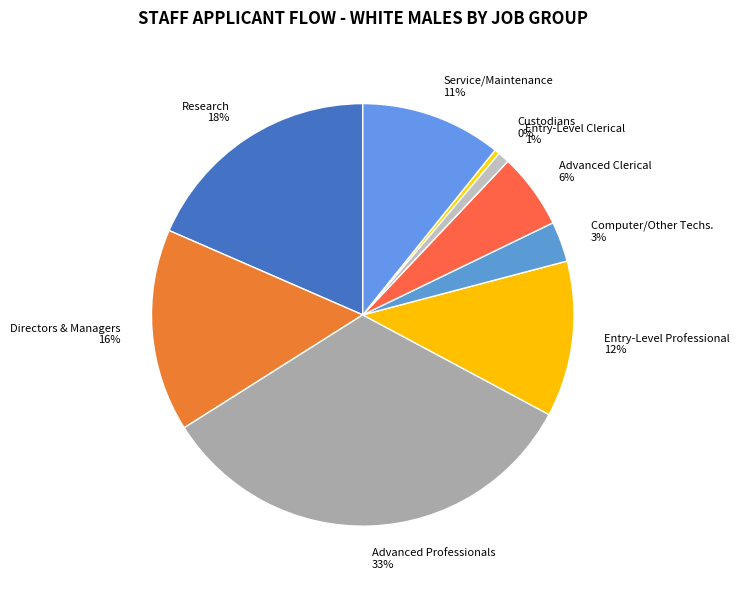

Does any single category account for the majority?

No